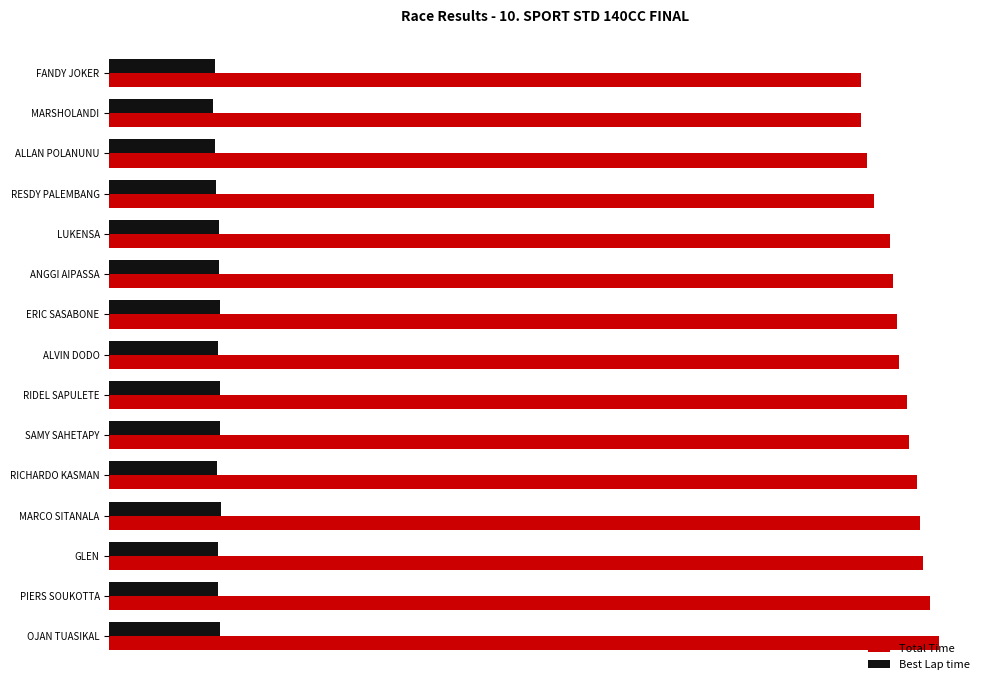

What are all the series names shown in the legend?

Total Time, Best Lap time